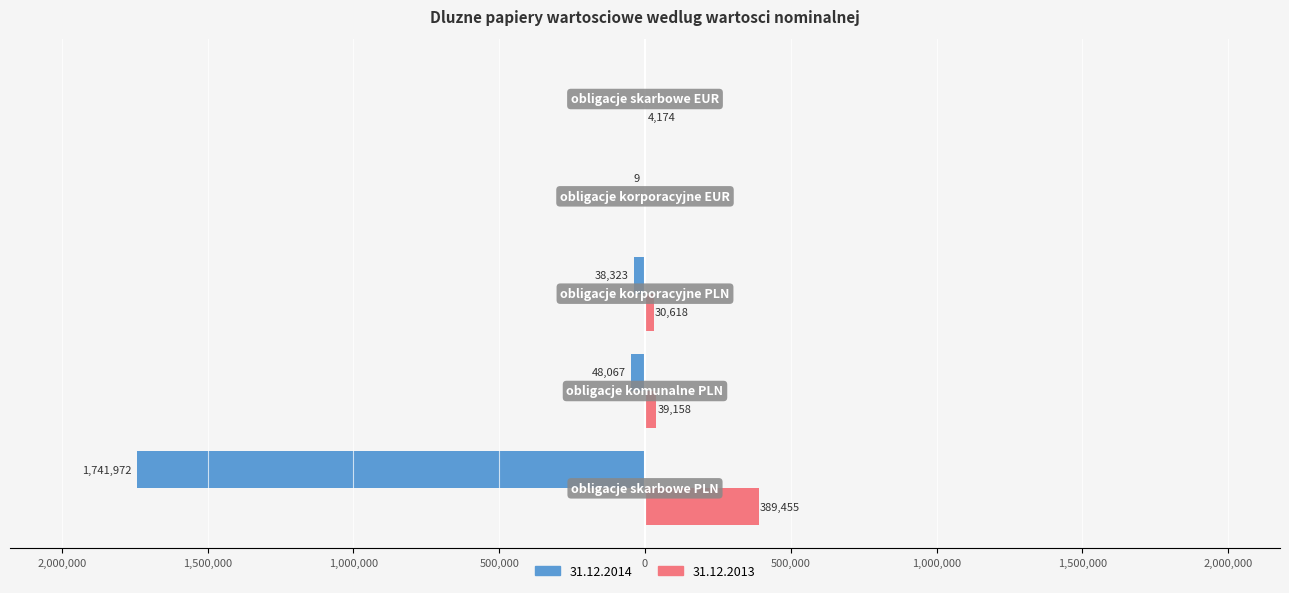

How many positive values does the 31.12.2013 series have?

4